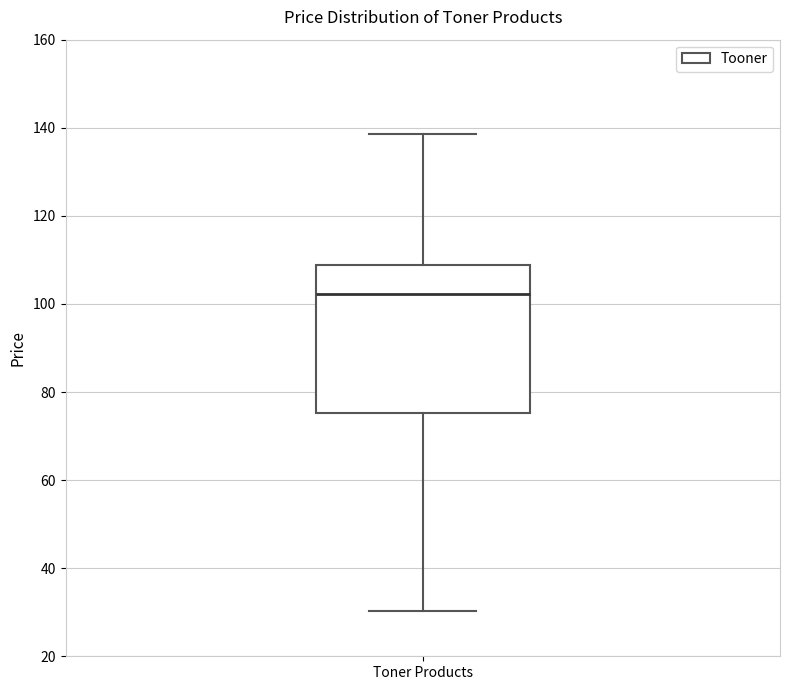

Transcribe this box plot: give where the median line is, the range the box spans, and where the two whiskers end, as read against the y-axis. The values are not printed on the chart, so give them approximately, as read against the axis.

median 102, box 76 to 108, whiskers 30 to 138